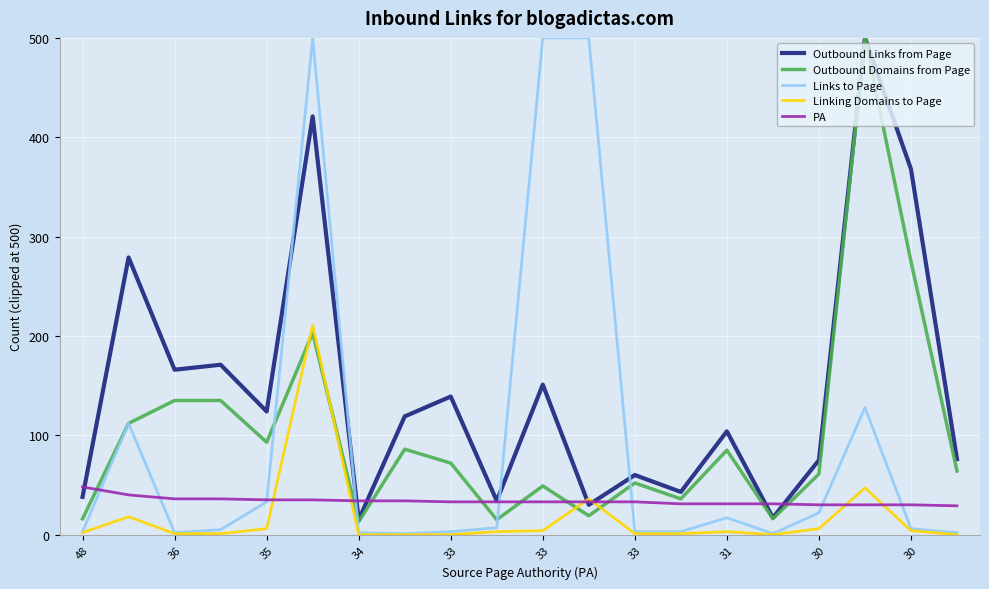

How many series are shown in this chart?

5